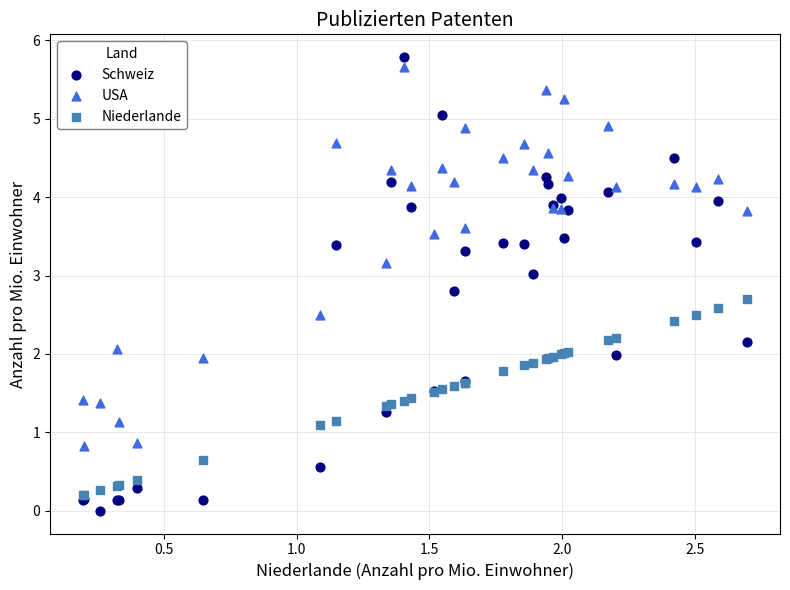

Which series contains the lowest Y value?

Schweiz